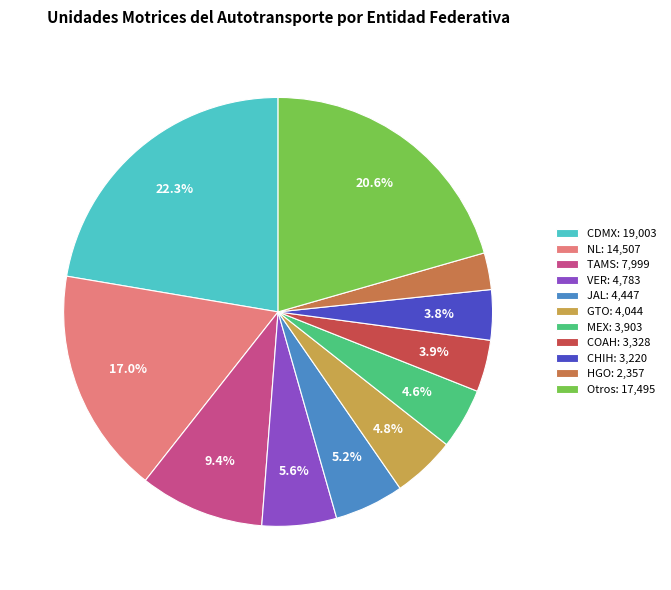

What percentage do NL: 14,507 and MEX: 3,903 together represent?

21.6%